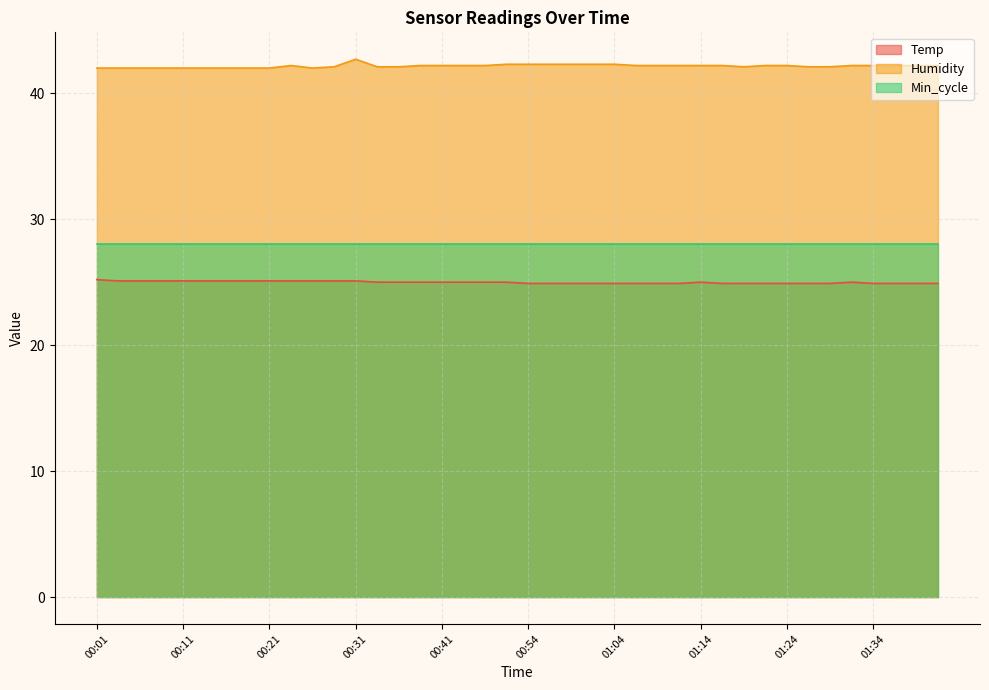

Which has a higher value, 00:01 or 00:43?

00:01